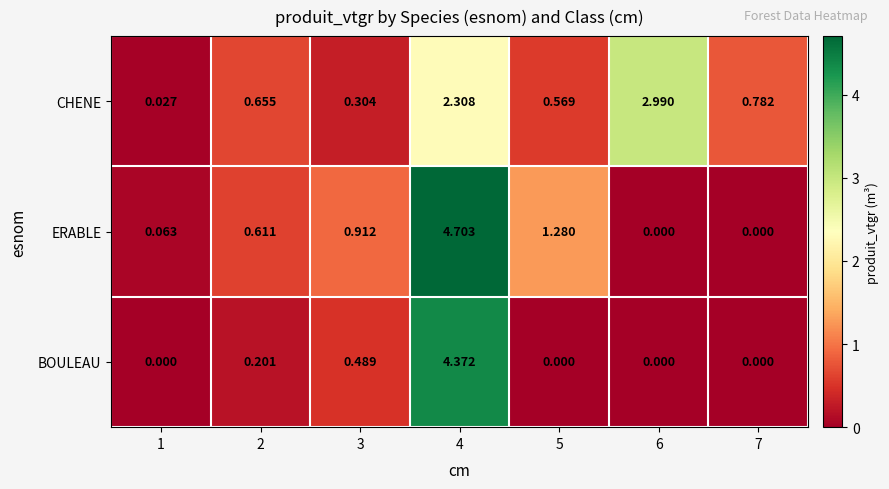

How many positive values does the BOULEAU series have?

3